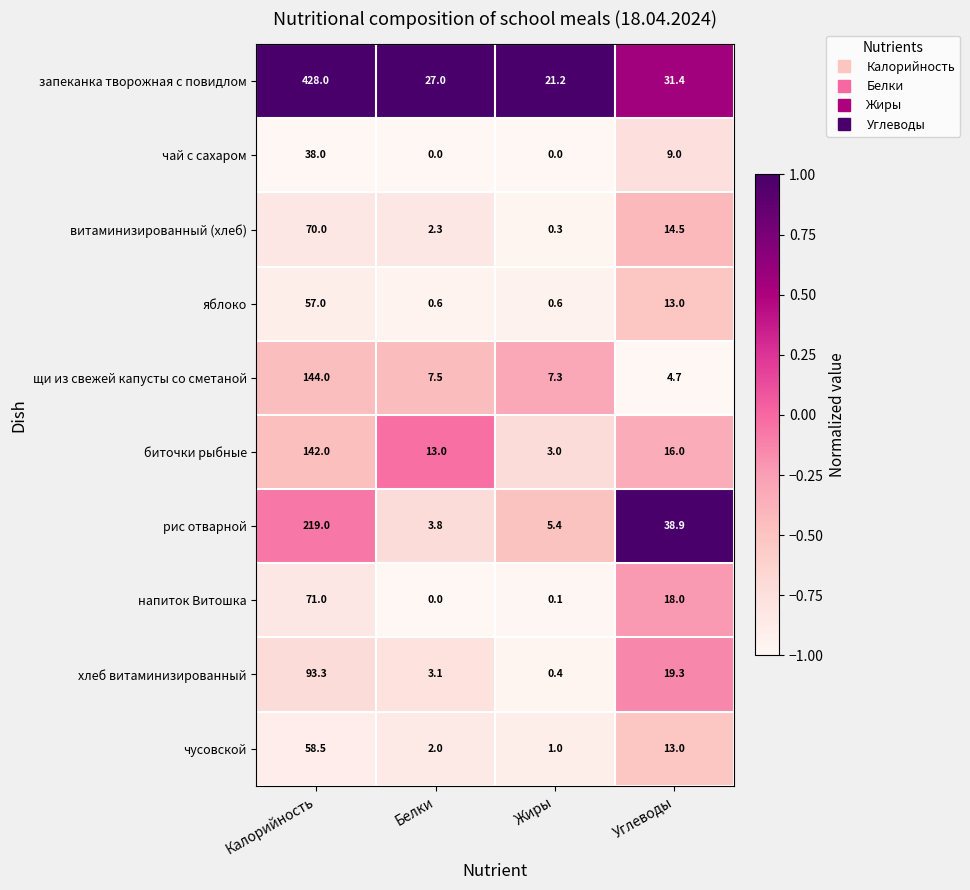

What is the greatest value displayed?

428.0